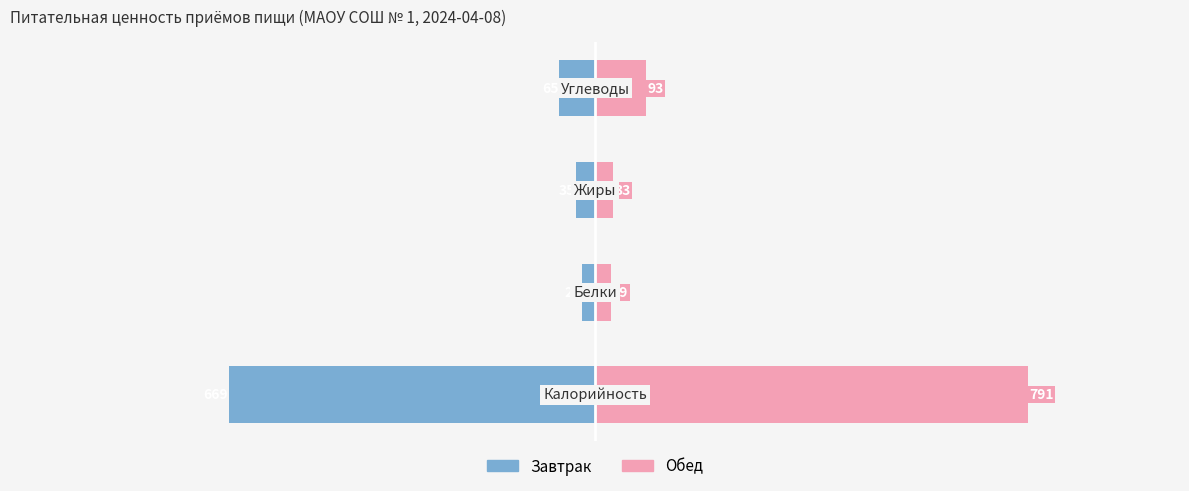

The value of Обед at 2 is 33. True or false?

True